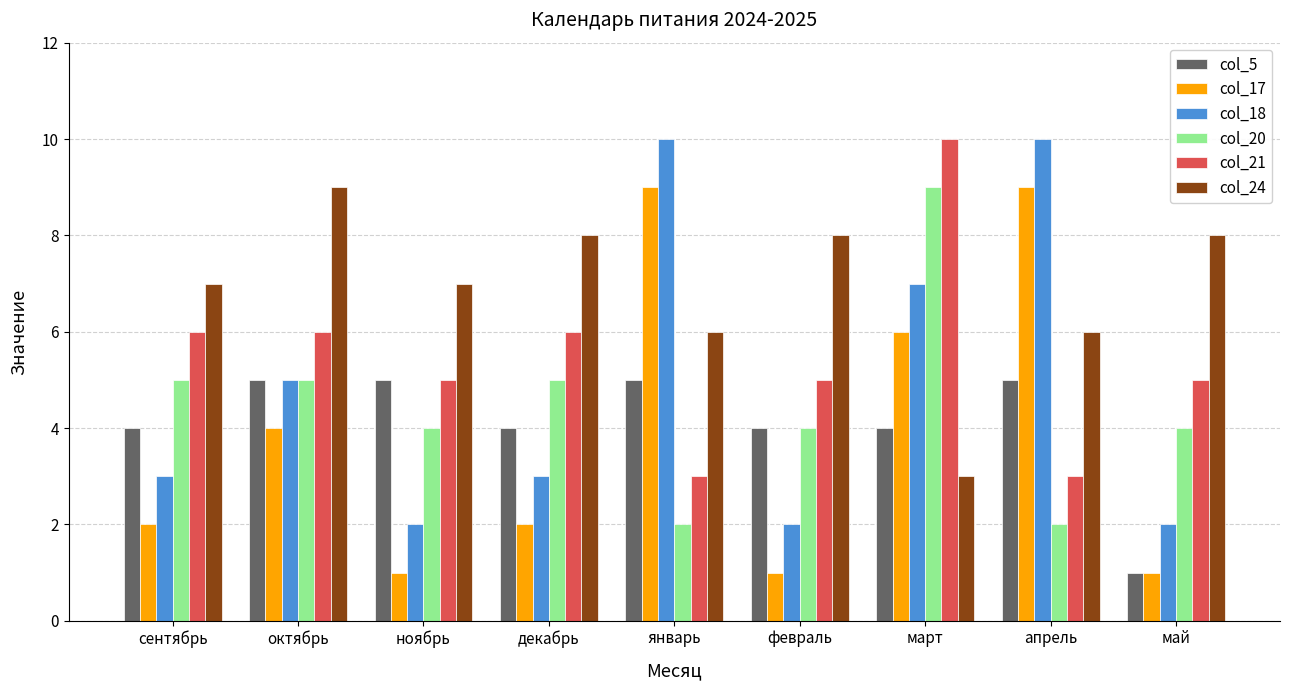

The value of col_24 at сентябрь is 11. True or false?

False